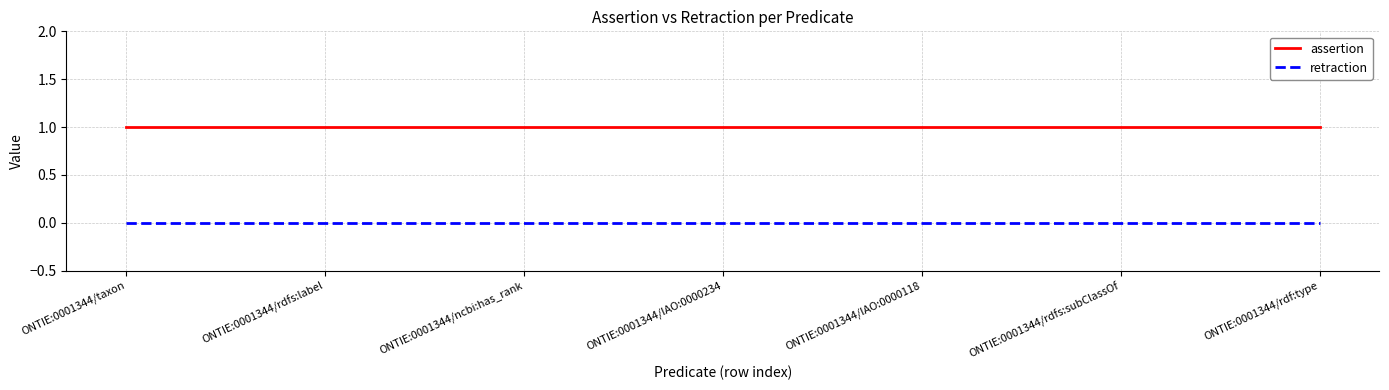

The value of assertion at ONTIE:0001344/rdfs:subClassOf is 0. True or false?

False